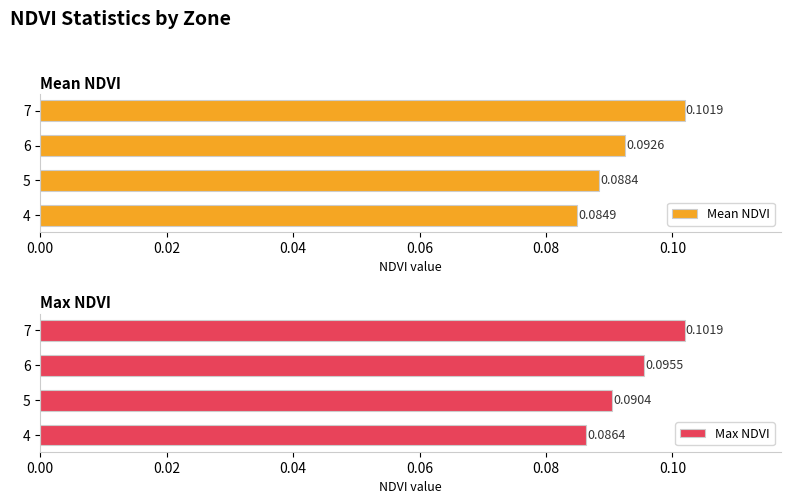

The value of Max NDVI at 6 is 0.1. True or false?

True